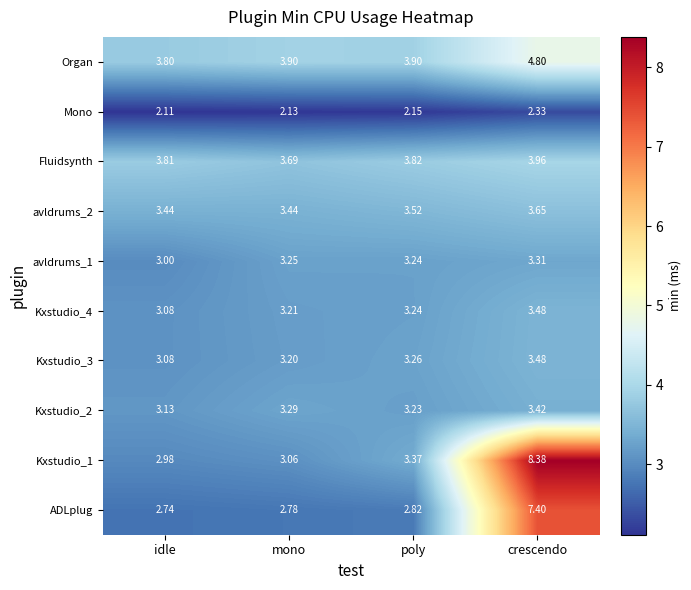

List the labels in order of Kxstudio_1 value, largest first.

crescendo, poly, mono, idle